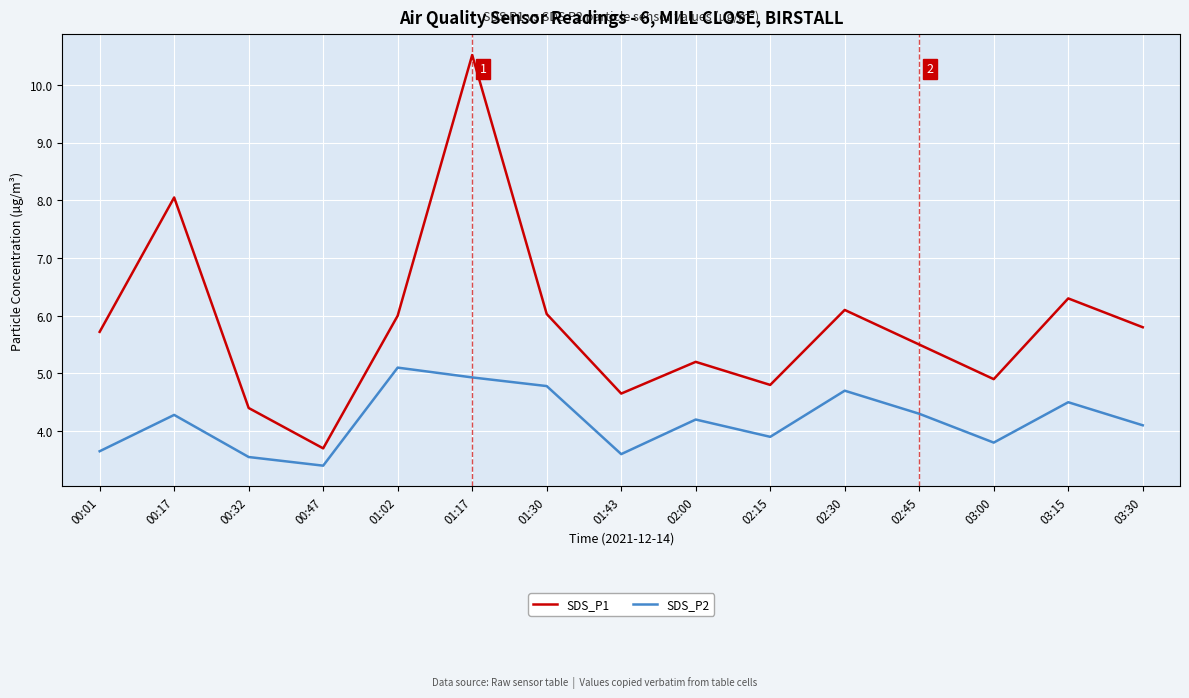

Is it true that SDS_P1 equals 6.9 at 02:15?

False